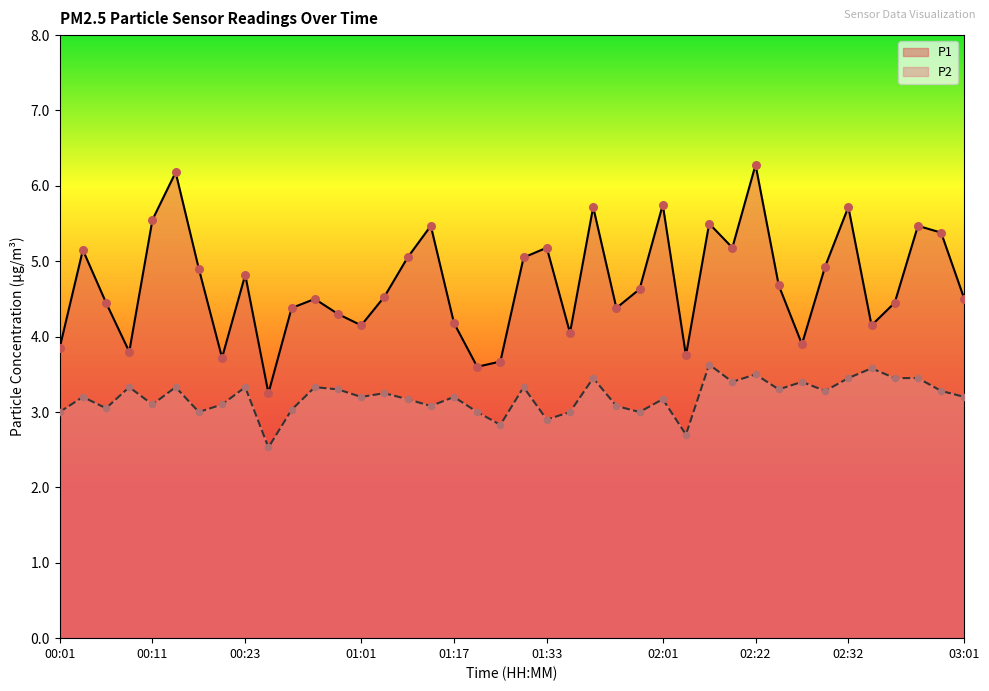

Which series contains the highest Y value?

P1